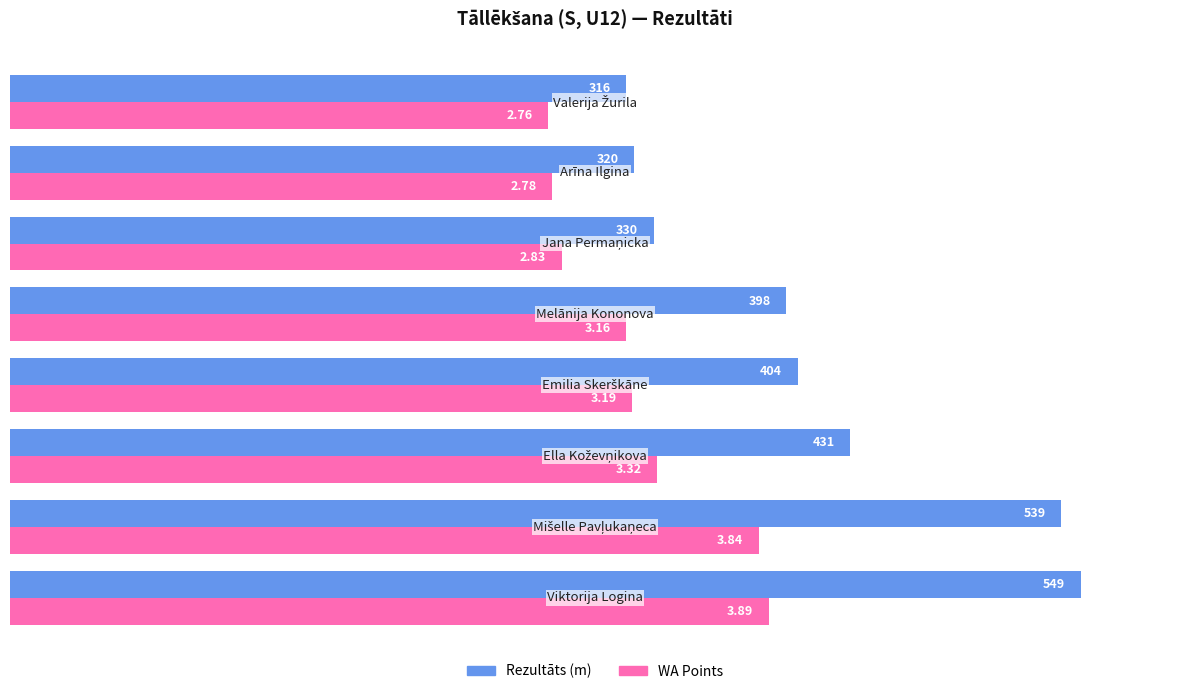

What are all the series names shown in the legend?

Rezultāts (m), WA Points